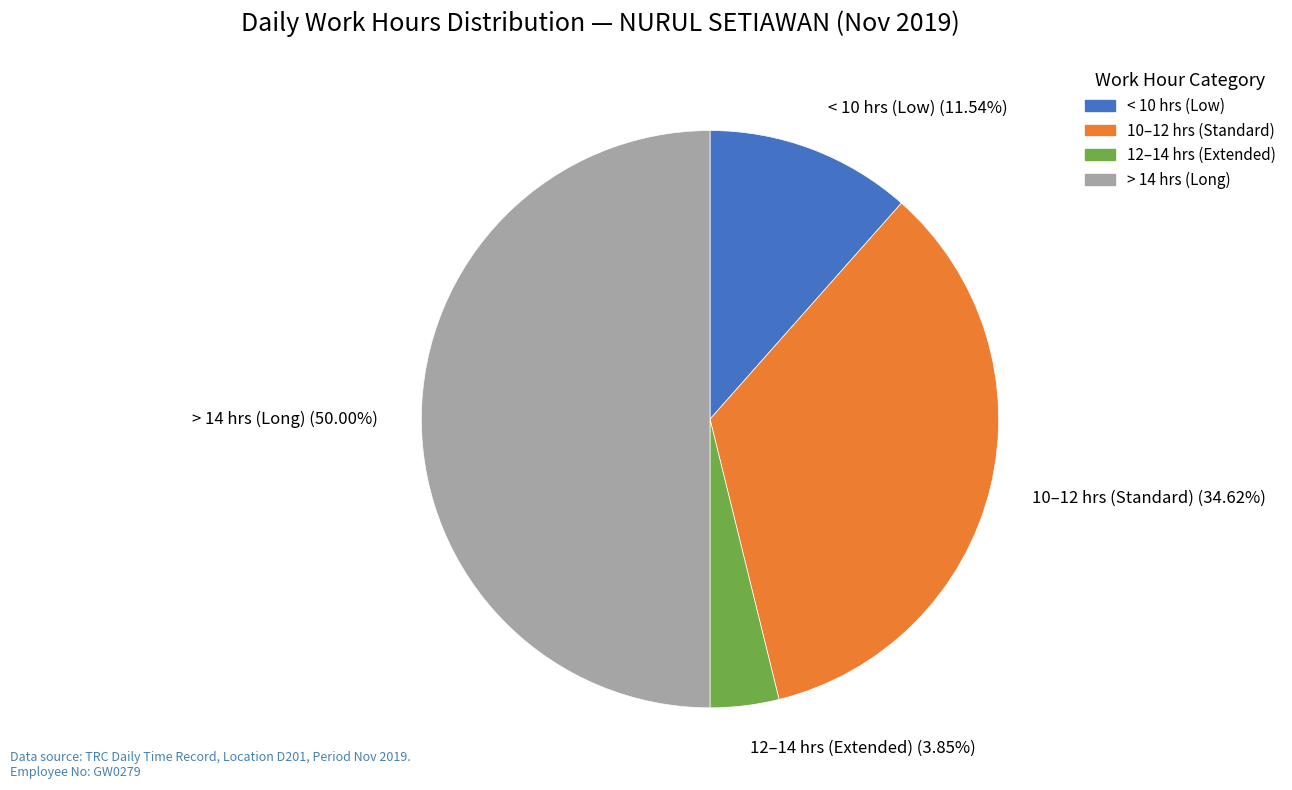

Is the sum of 10–12 hrs (Standard) (34.62%) and < 10 hrs (Low) (11.54%) greater than half?

No